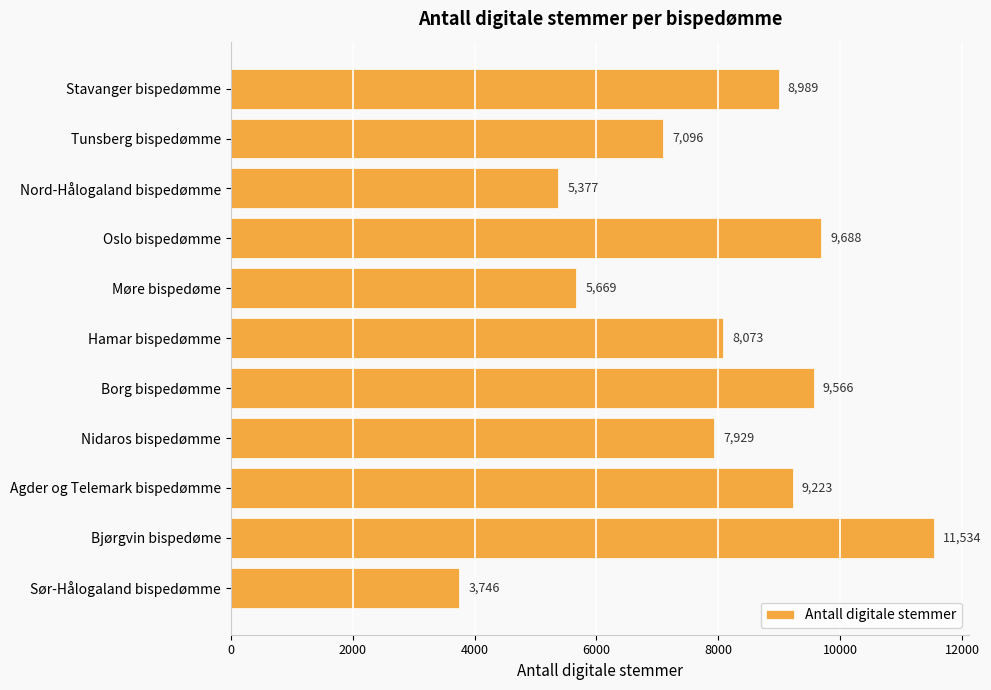

What is the difference between the maximum and minimum values?

7788